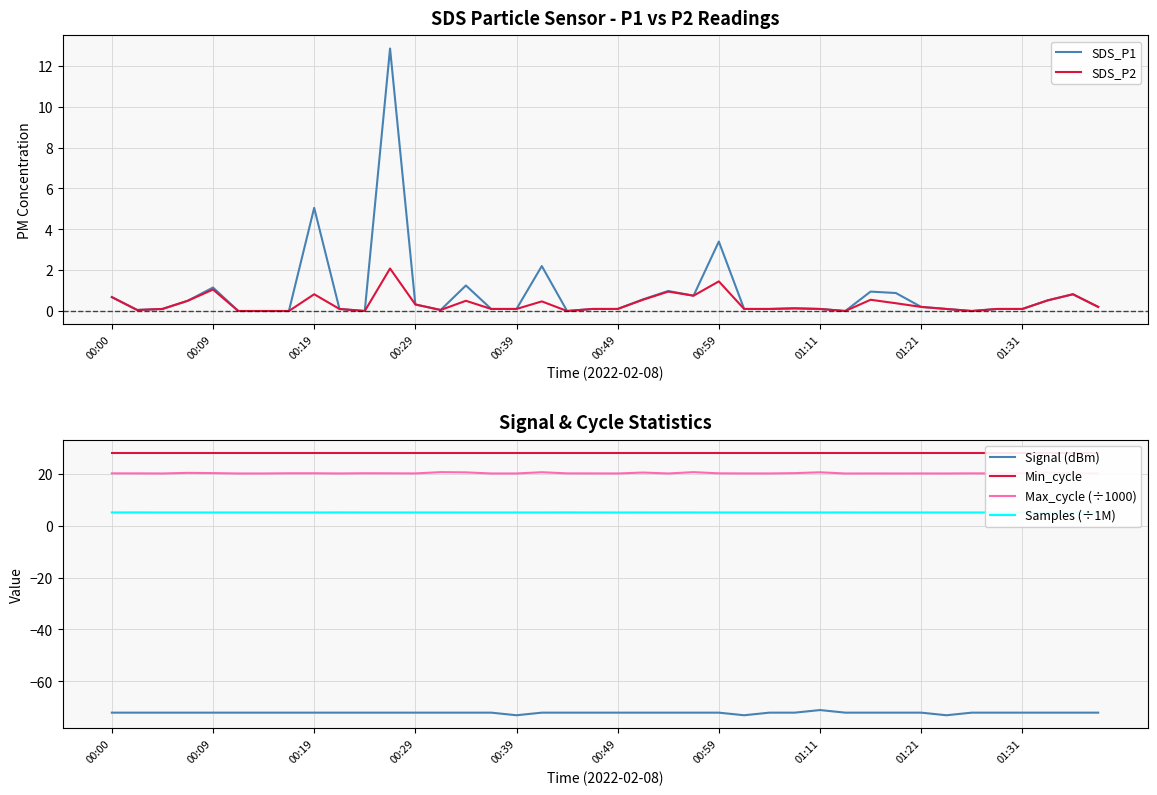

Which series has the largest total across all categories?

Min_cycle